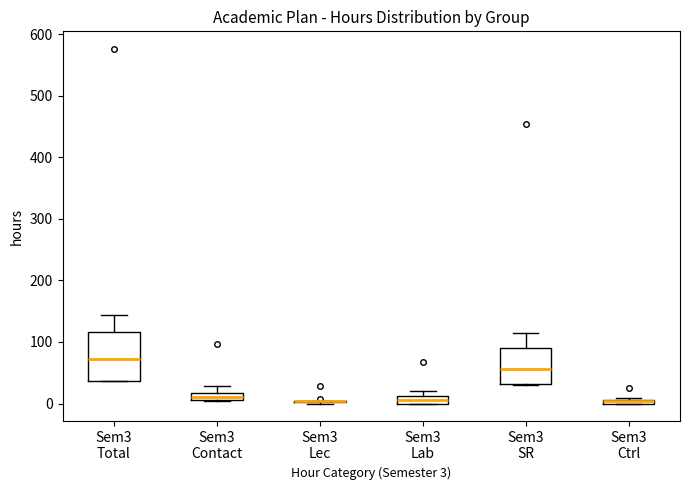

Which box is the tallest, from its lower edge to its upper edge?

Sem3 Total